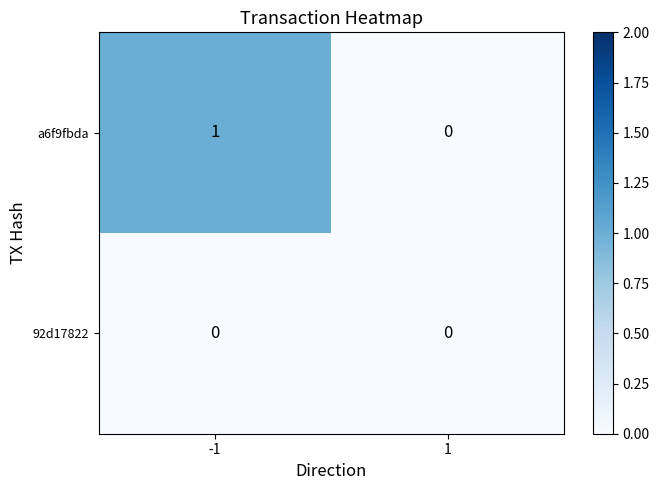

Is it true that 92d17822 equals 0 at 1?

True